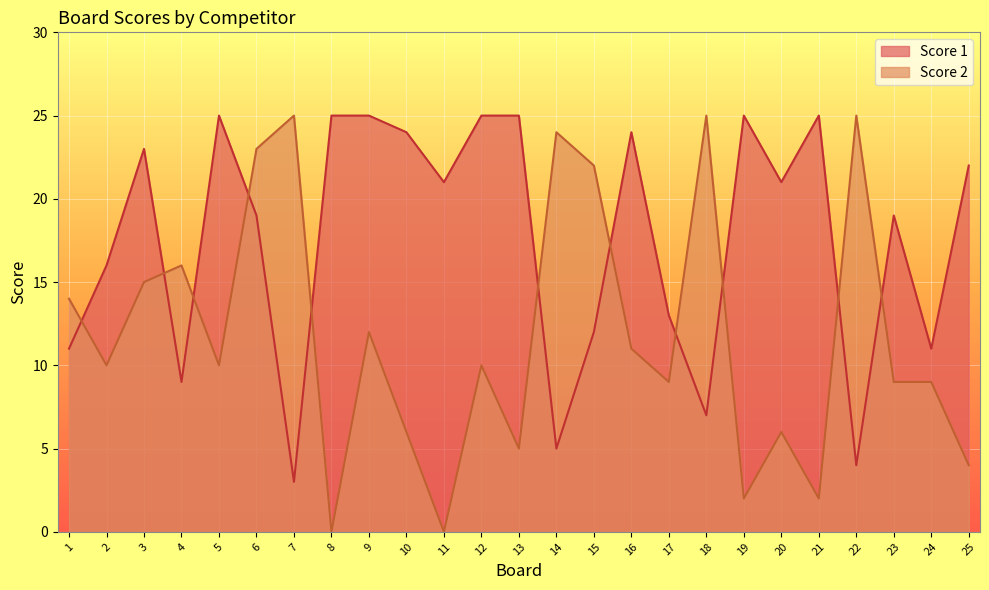

What is the sum of all Score 1 values?

439